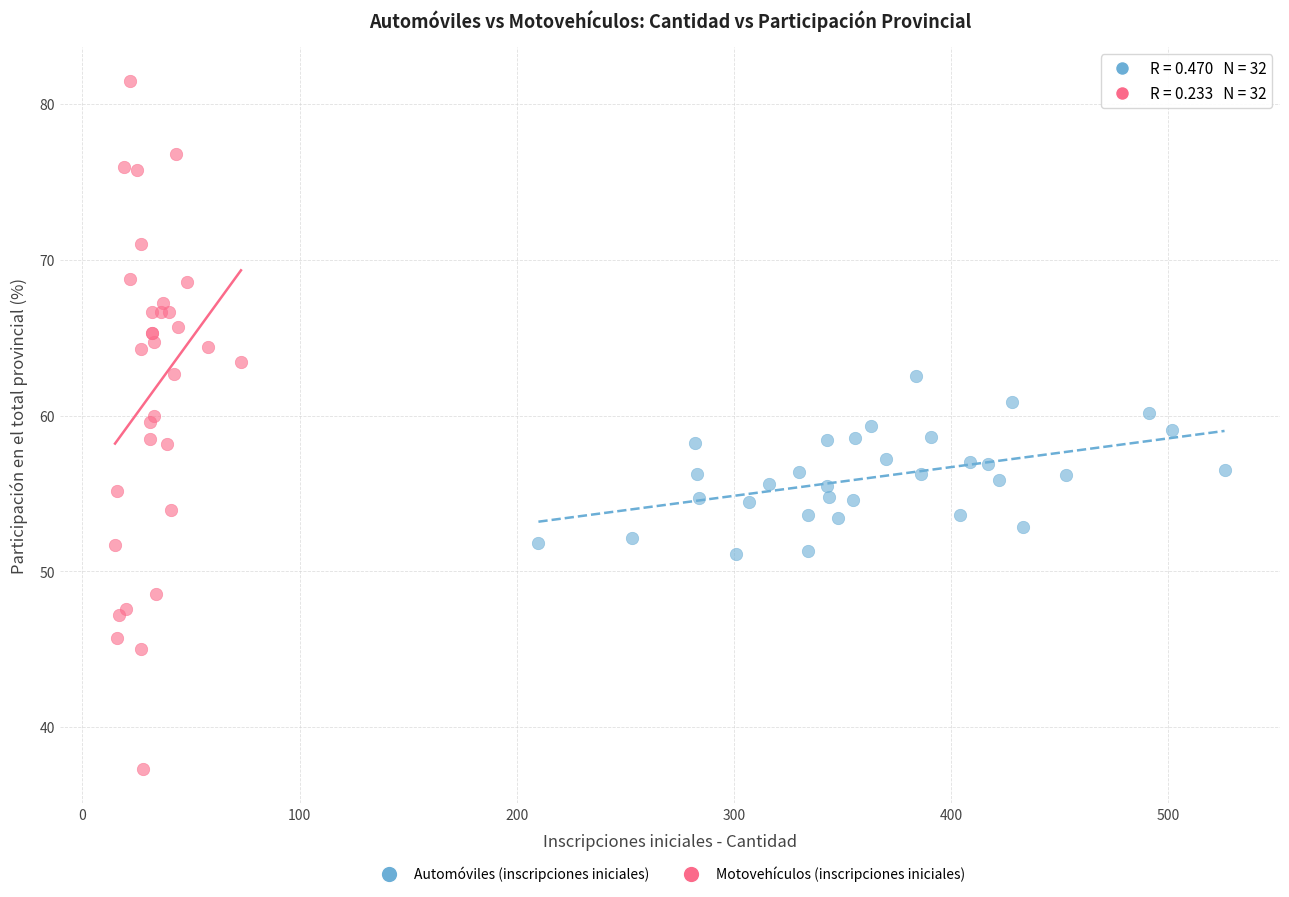

What are all the series names shown in the legend?

Automóviles (inscripciones iniciales), Motovehículos (inscripciones iniciales)